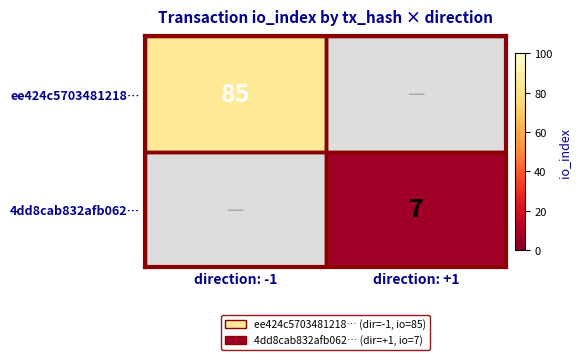

Is it true that ee424c5703481218… equals 140 at direction: -1?

False